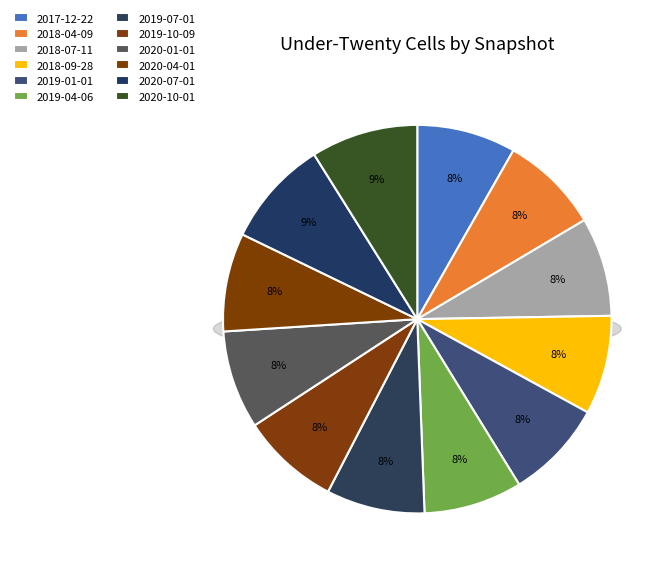

Combined, what portion of the pie is one_cell=27 (2018-04-09) and one_cell=27 (2018-09-28)?

16.5%